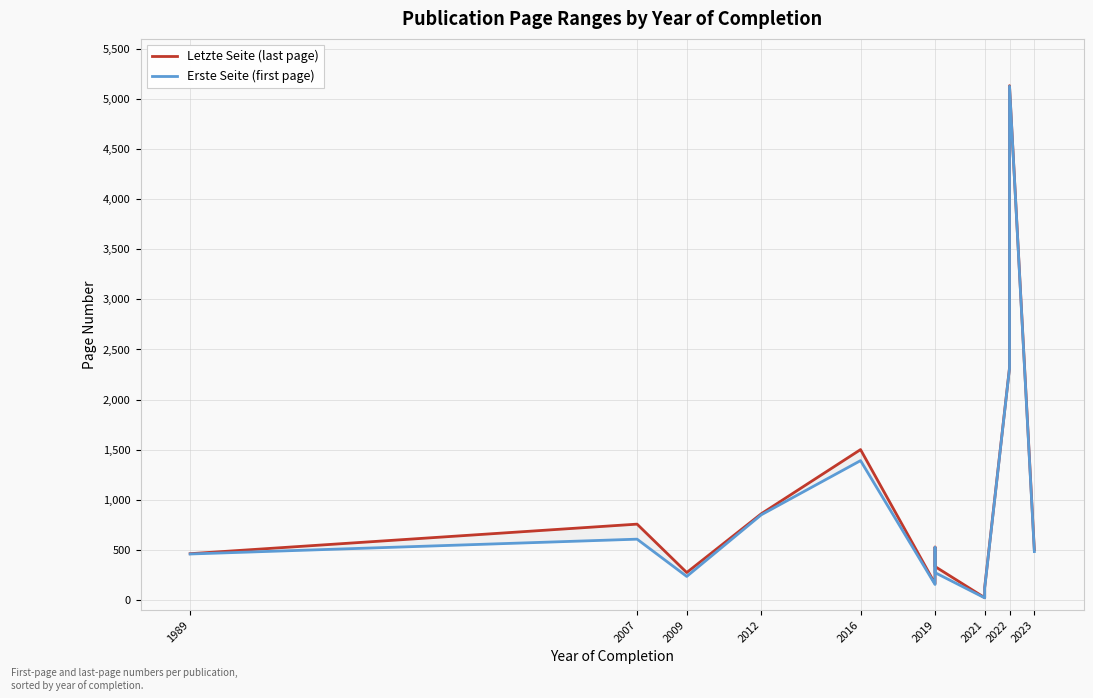

Reading left to right, transcribe all the data shown in this chart.

Letzte Seite (last page): 462	757	274	860	1501	163	528	334	23	126	2318	5133	501
Erste Seite (first page): 459	607	235	850	1391	155	522	273	21	117	2313	5127	483